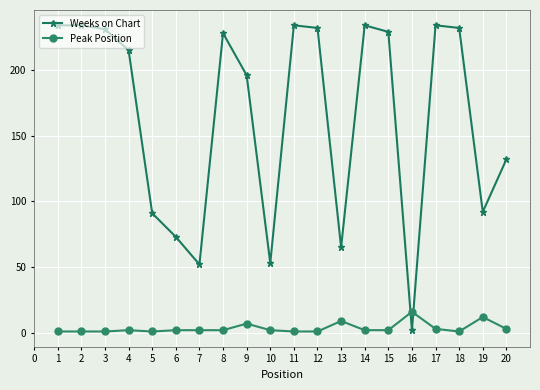

At how many categories does at least one series exceed 70?

16